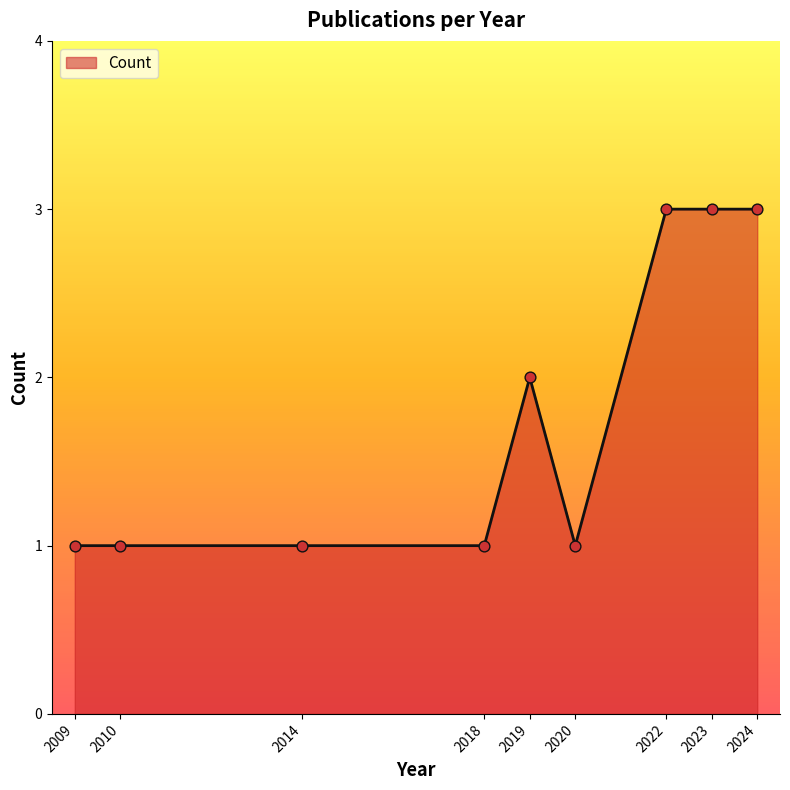

Between 2019 and 2014, which is larger?

2019